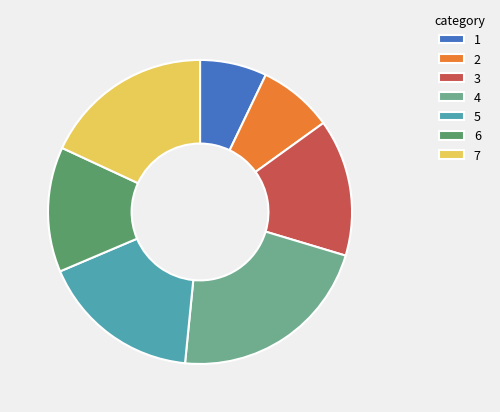

Rank the categories by value from highest to lowest.

4, 7, 5, 3, 6, 2, 1